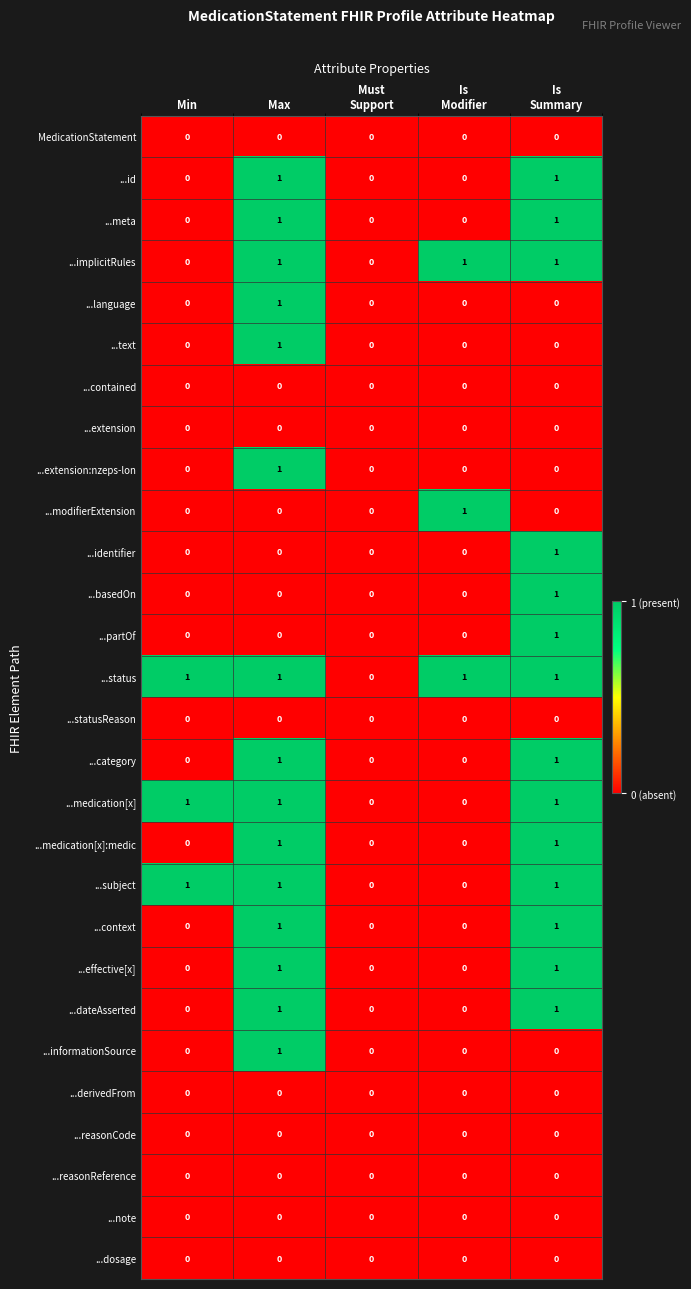

Count the number of categories in the chart.

5